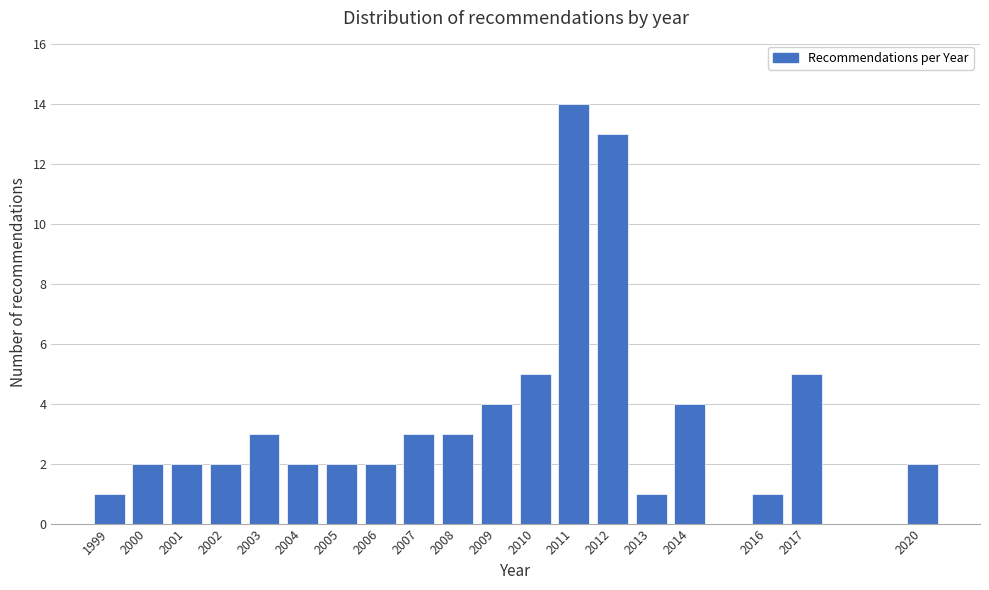

Reading left to right, list all the values displayed in this chart.

1	2	2	2	3	2	2	2	3	3	4	5	14	13	1	4	1	5	2